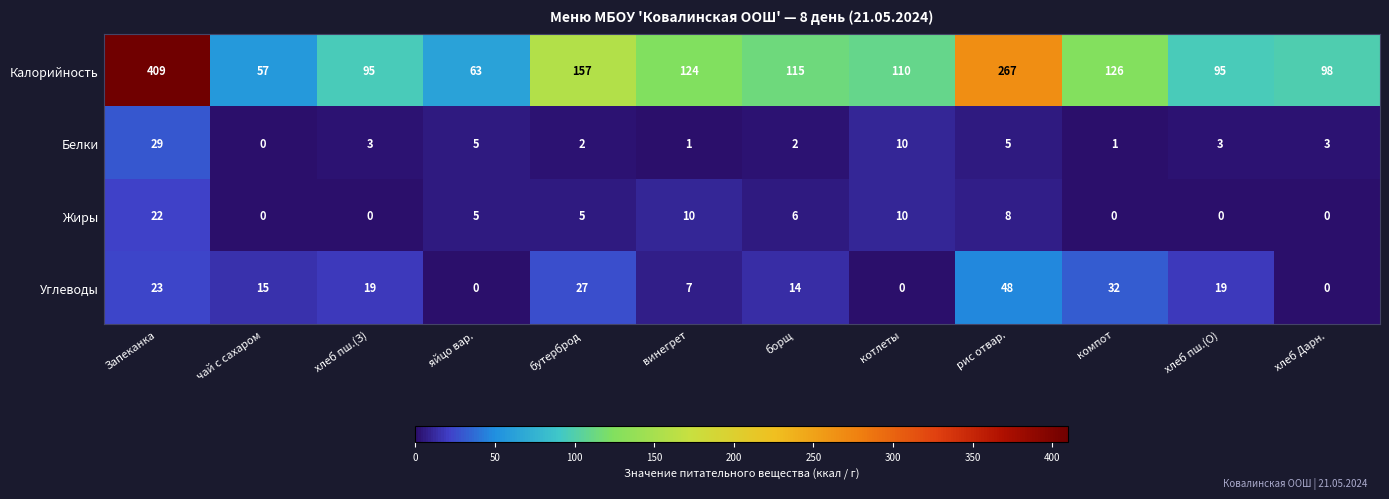

The Углеводы series shows 22 at борщ. True or false?

False